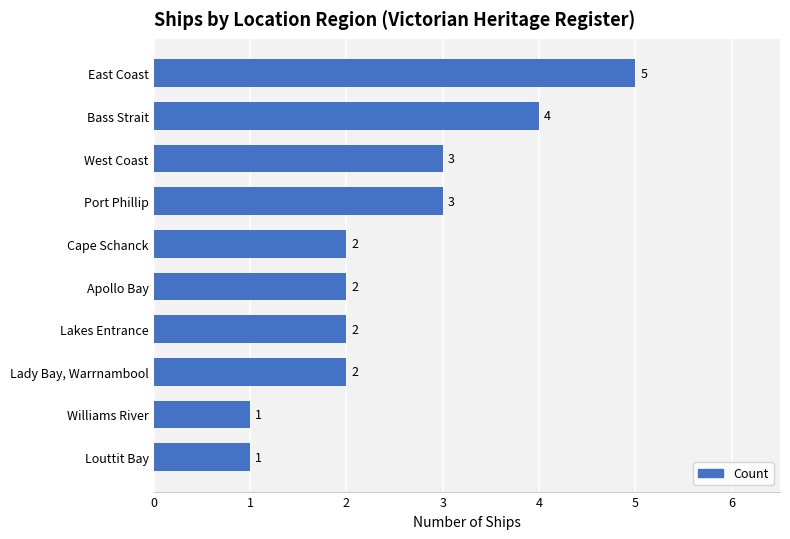

Reading bottom to top, extract all data points from this chart.

1	1	2	2	2	2	3	3	4	5